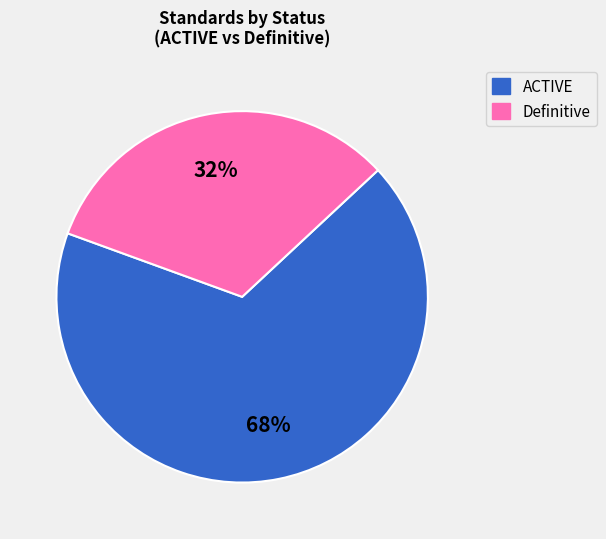

To the nearest percent, what is the average slice percentage?

50%